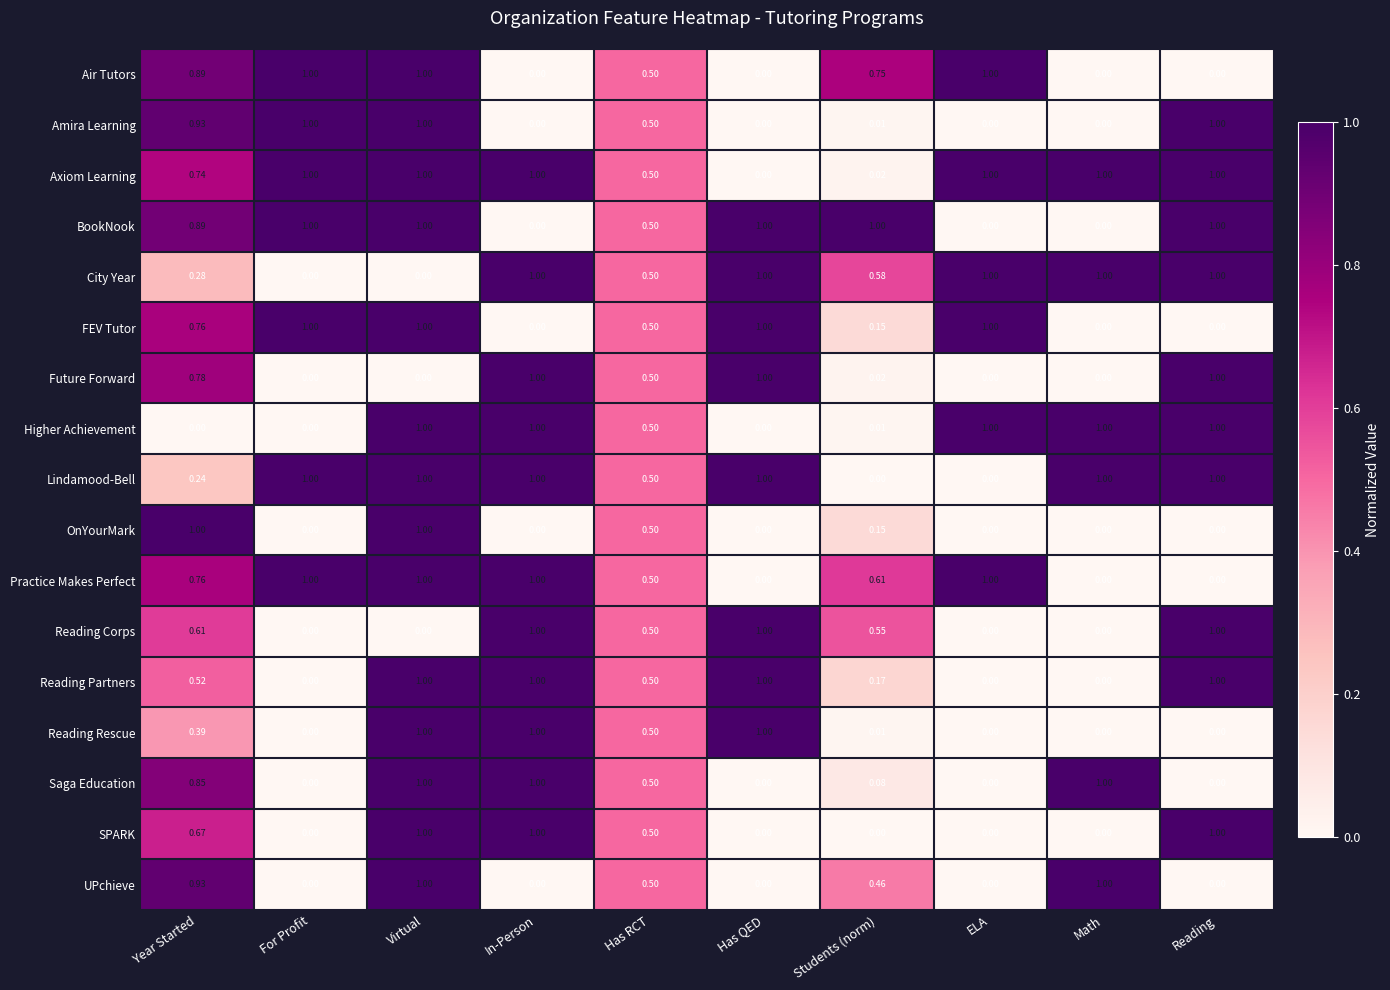

What is the difference between the highest and lowest values at Students (norm)?

1.0